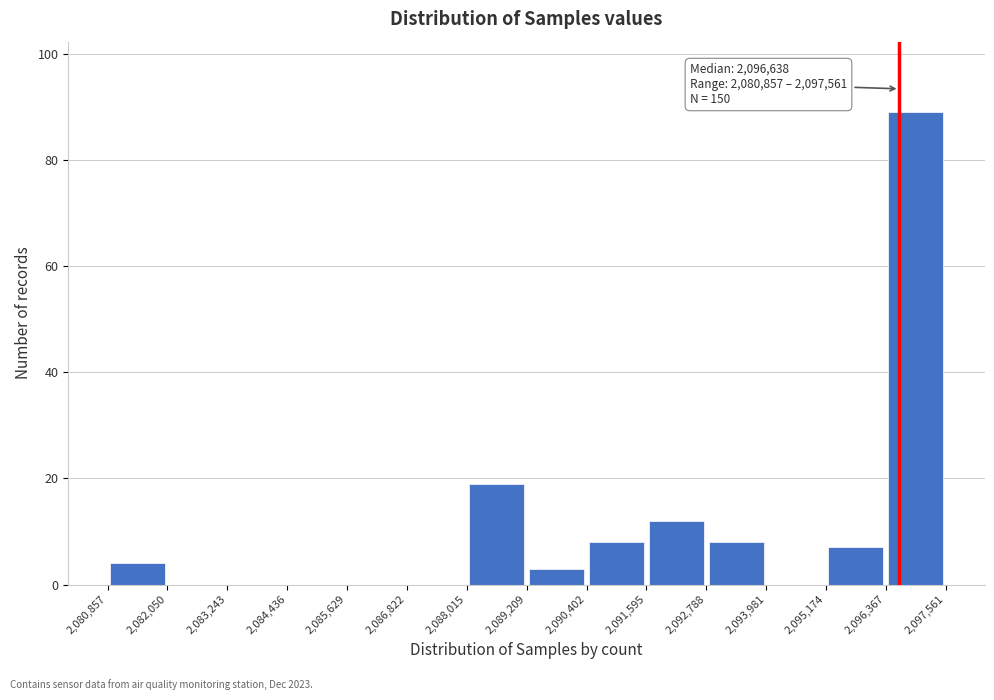

Over which range of the x-axis is the bar tallest?

2,096,367 to 2,097,561